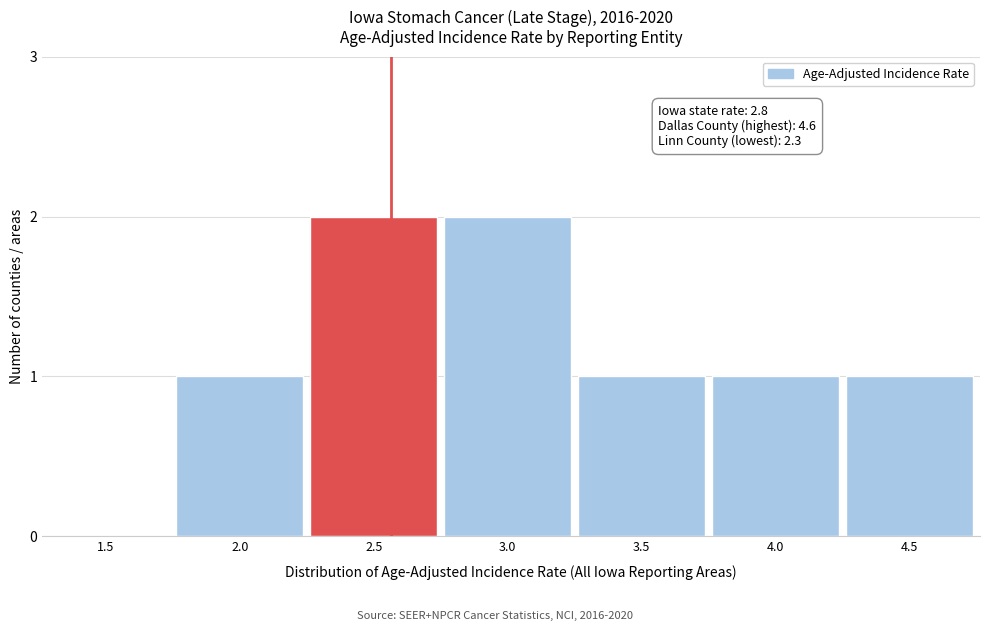

Reading right to left, what are all the values shown in this chart?

4.5=1	4.0=1	3.5=1	3.0=2	2.5=2	2.0=1	1.5=0